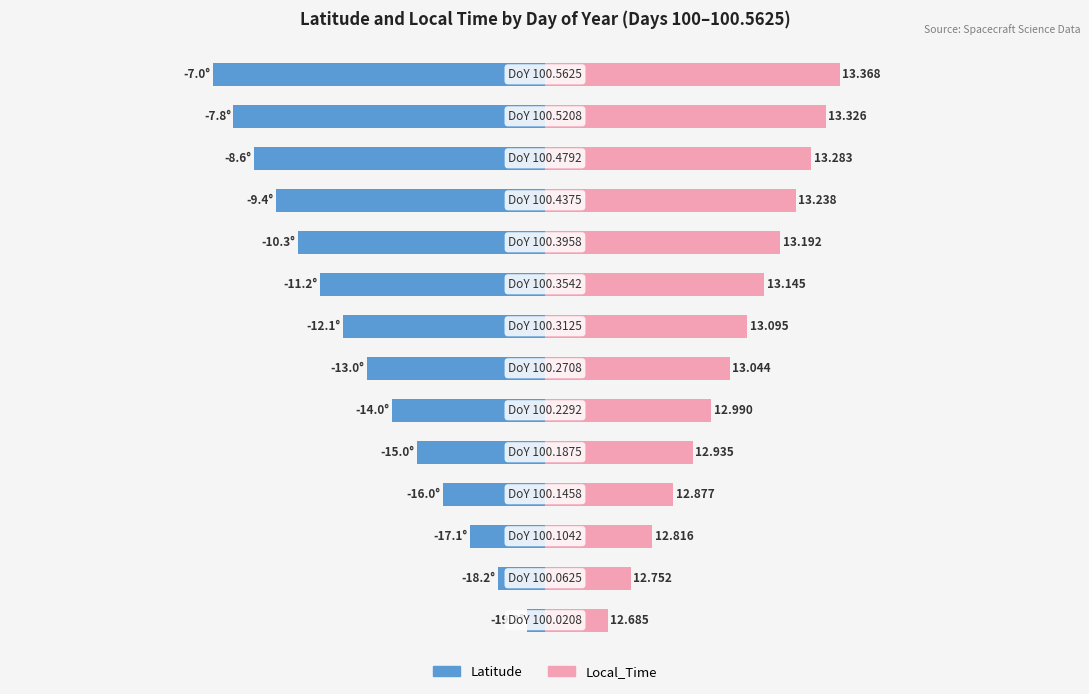

Between 5 and 8, which is larger?

5